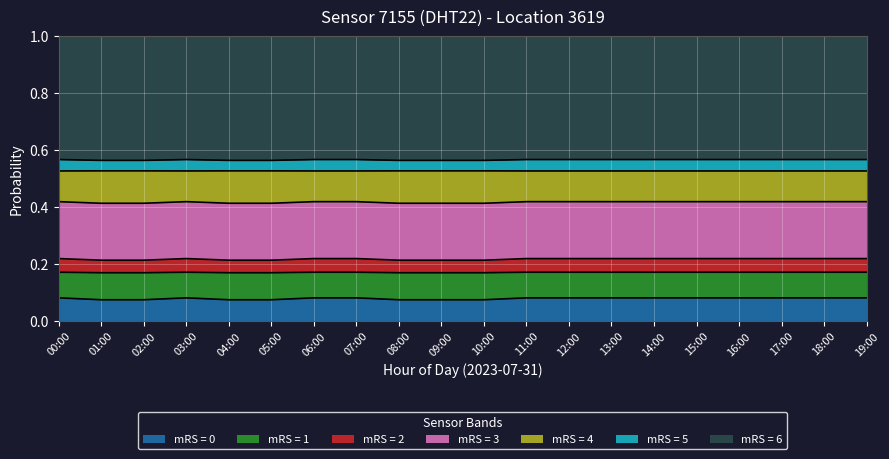

What is the value of the 13th point from the left?

0.1